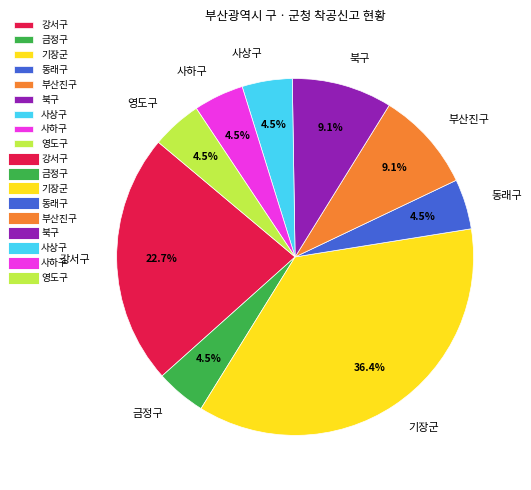

Between 강서구 and 사상구, which is larger?

강서구